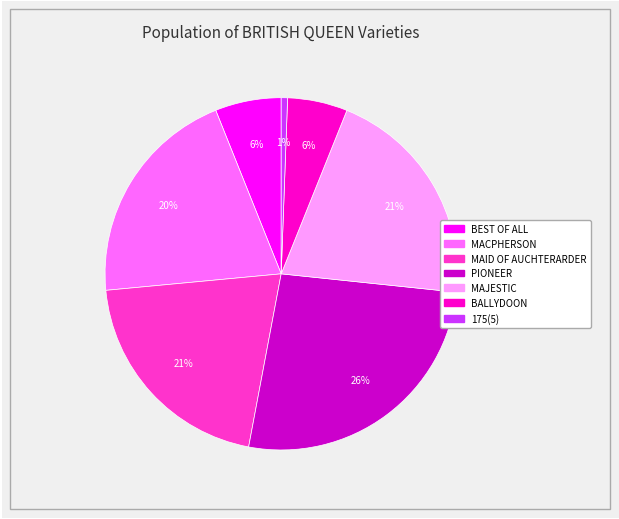

Which slice is the largest?

PIONEER